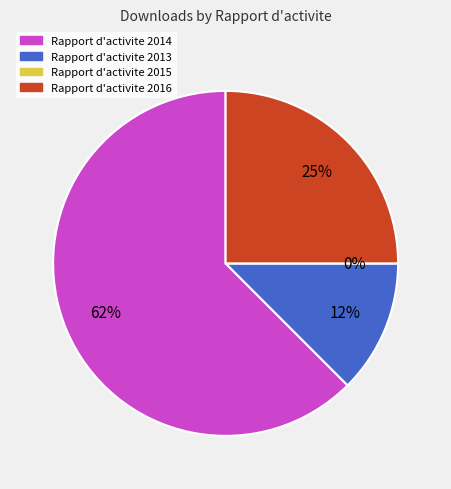

To the nearest percent, what is the combined percentage of Rapport d'activite 2014 and Rapport d'activite 2013?

75%